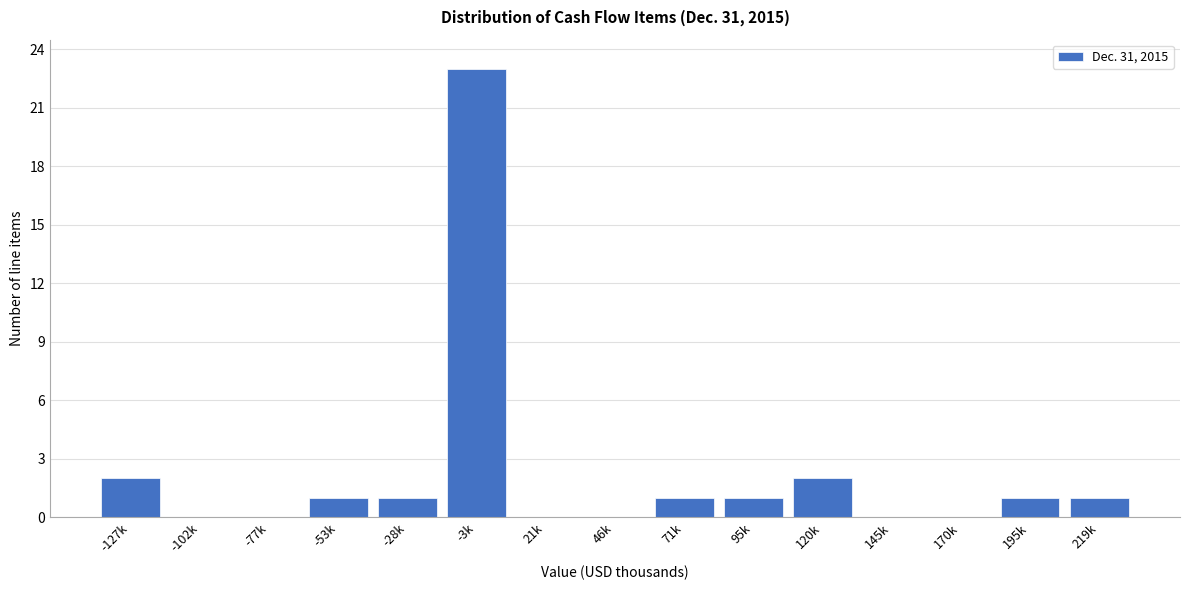

Reading right to left, extract all data points from this chart.

219k=1	195k=1	170k=0	145k=0	120k=2	95k=1	71k=1	46k=0	21k=0	-3k=23	-28k=1	-53k=1	-77k=0	-102k=0	-127k=2